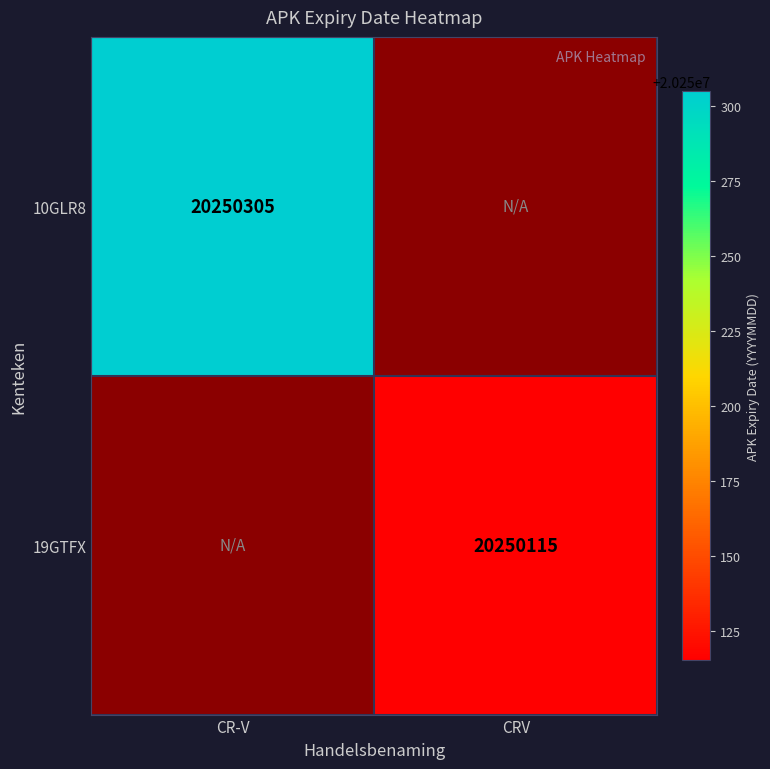

Count the number of categories in the chart.

2